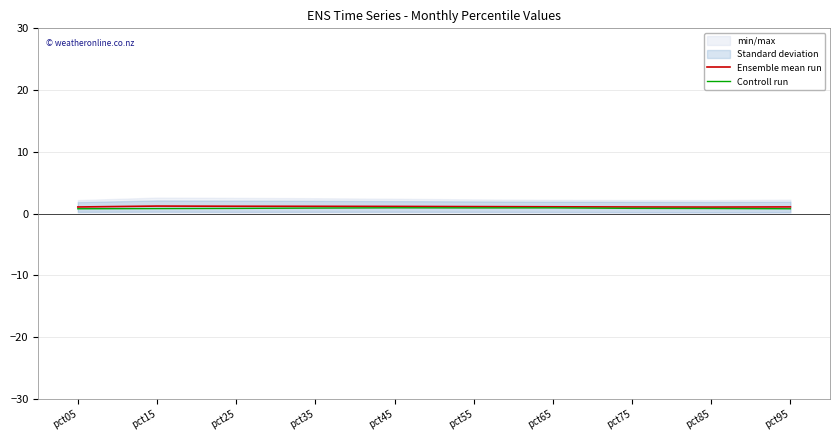

How many categories are shown in the chart?

10